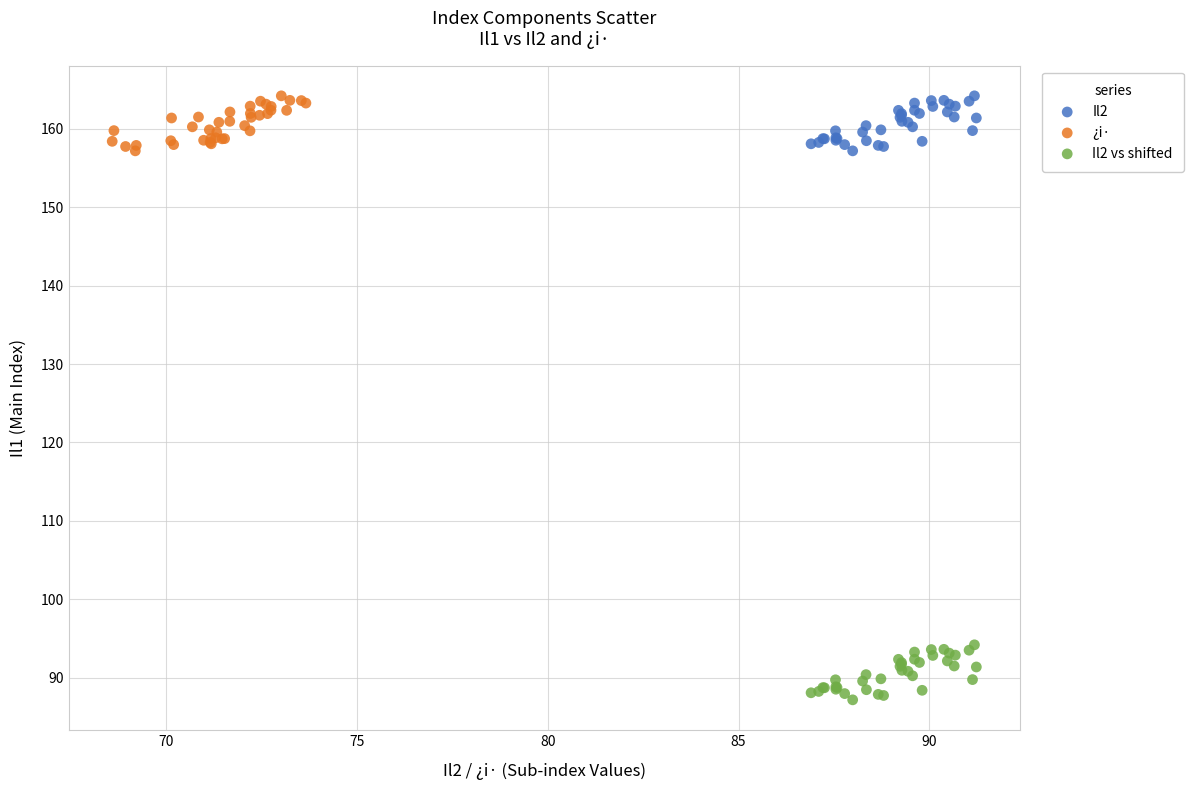

Which series reaches the minimum Y coordinate?

Il2 vs shifted